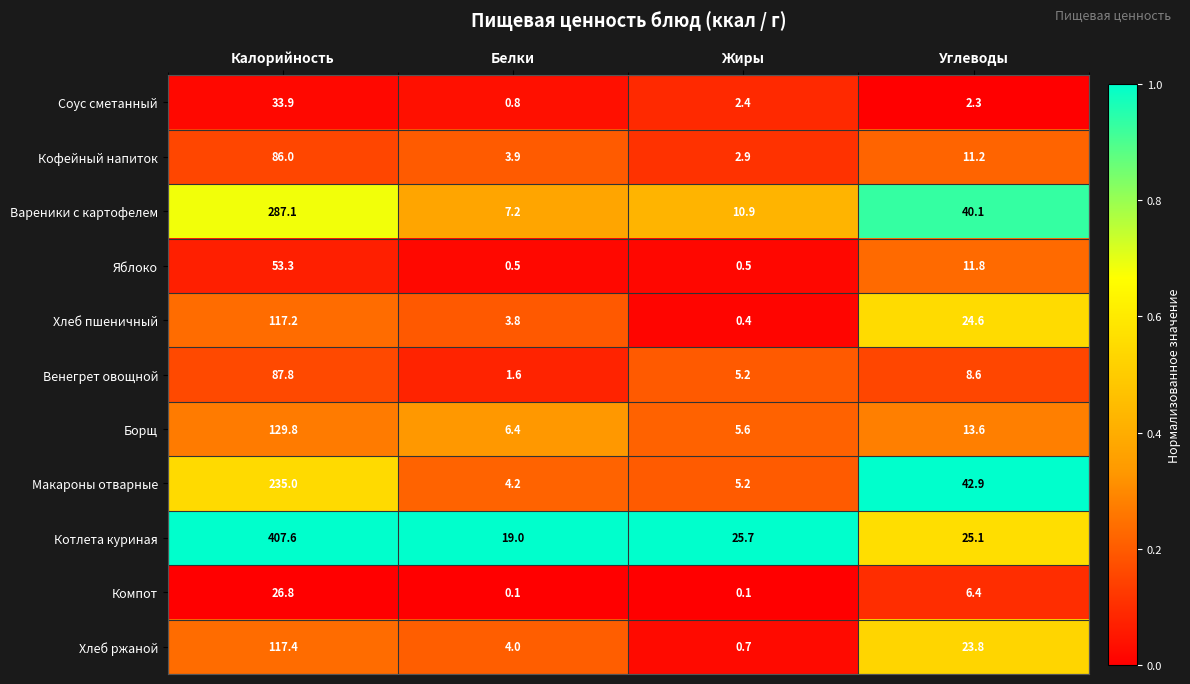

What is the difference between the maximum and minimum values in the Котлета куриная series?

388.6